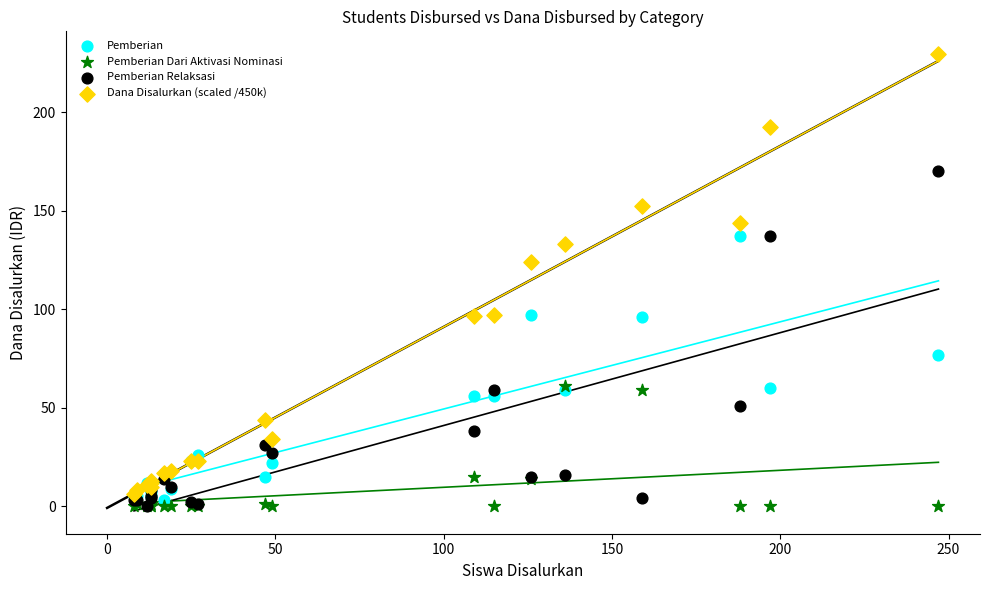

What are all the series names shown in the legend?

Pemberian, Pemberian Dari Aktivasi Nominasi, Pemberian Relaksasi, Dana Disalurkan (scaled /450k)